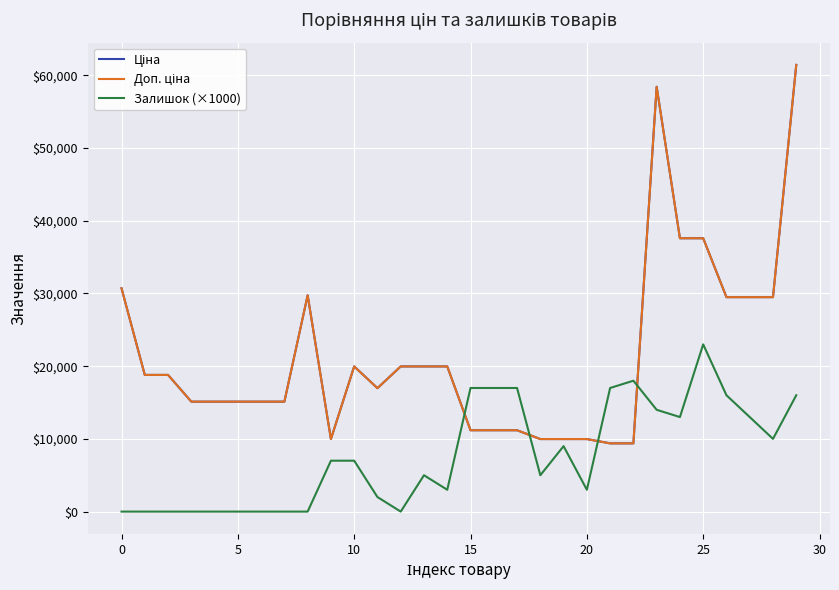

How many intersections are there between Залишок (×1000) and Ціна?

4